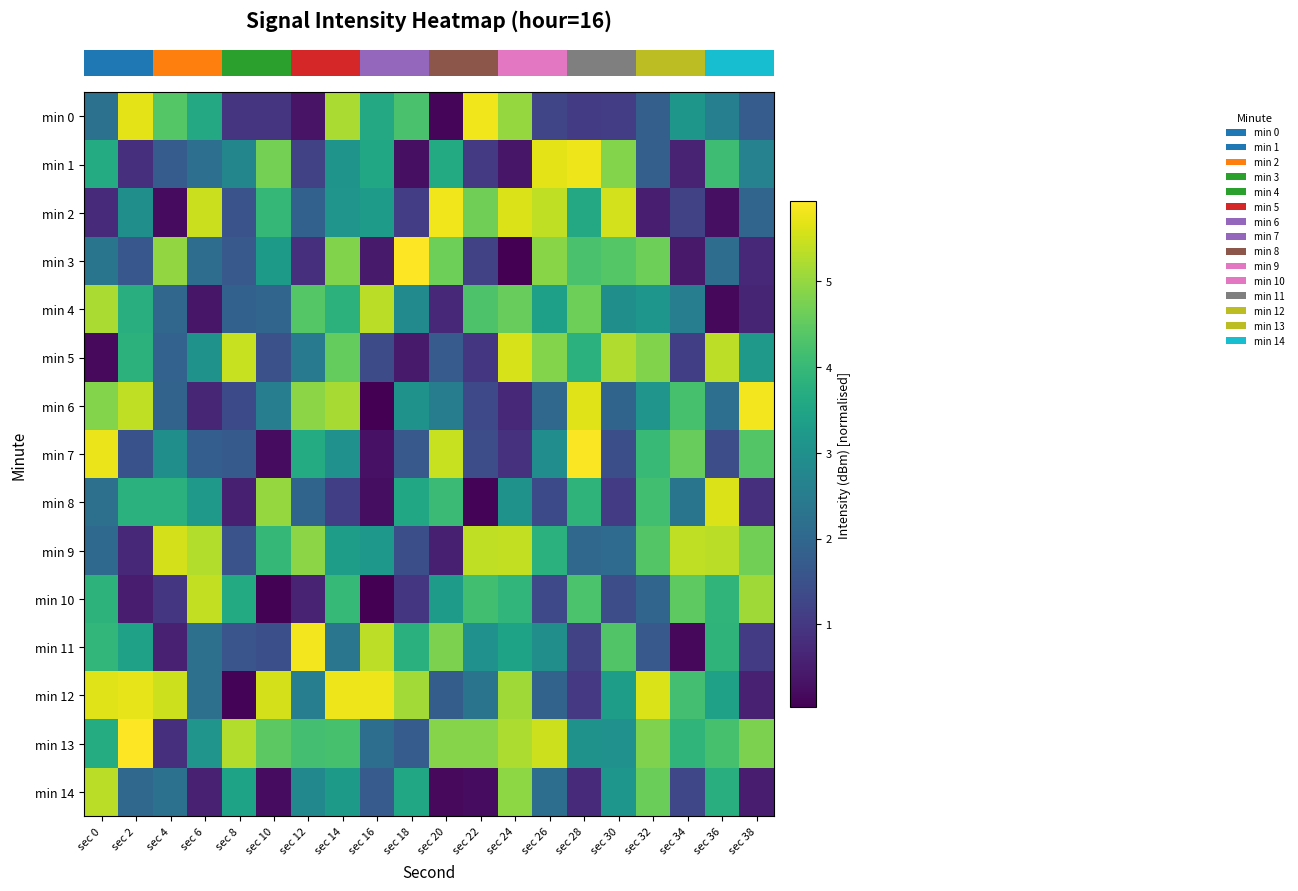

How many categories are shown in the chart?

20